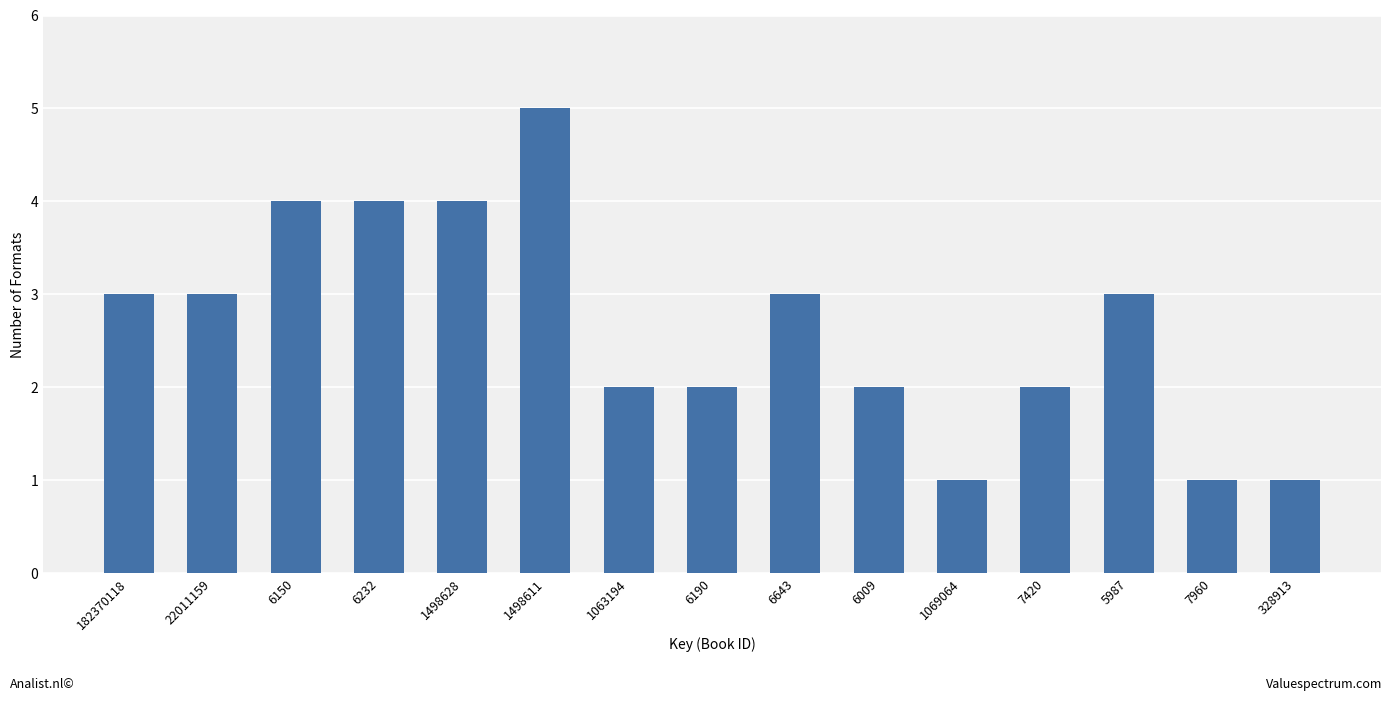

What is the ratio of the value at 6150 to the value at 7420?

2.0